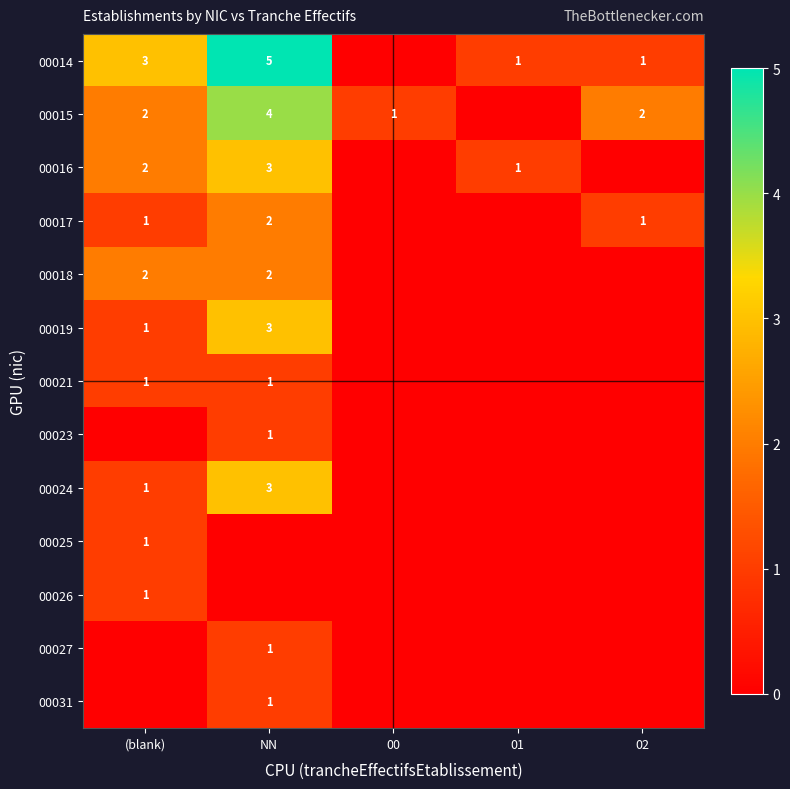

At which category does the chart reach its minimum across all series?

00